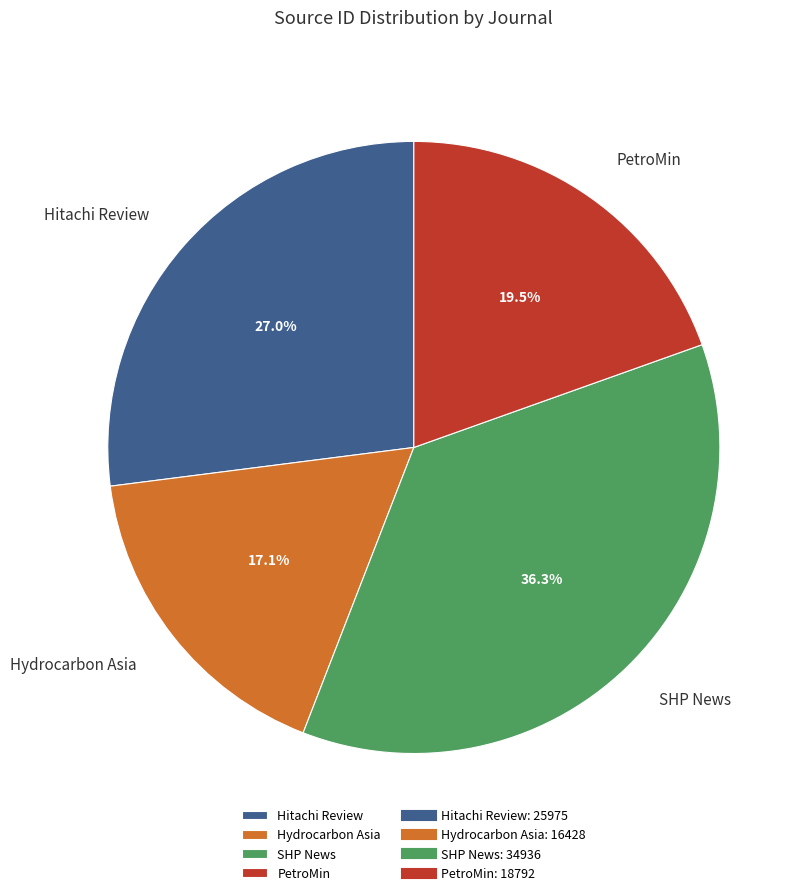

What is the smallest slice in the pie chart?

Hydrocarbon Asia